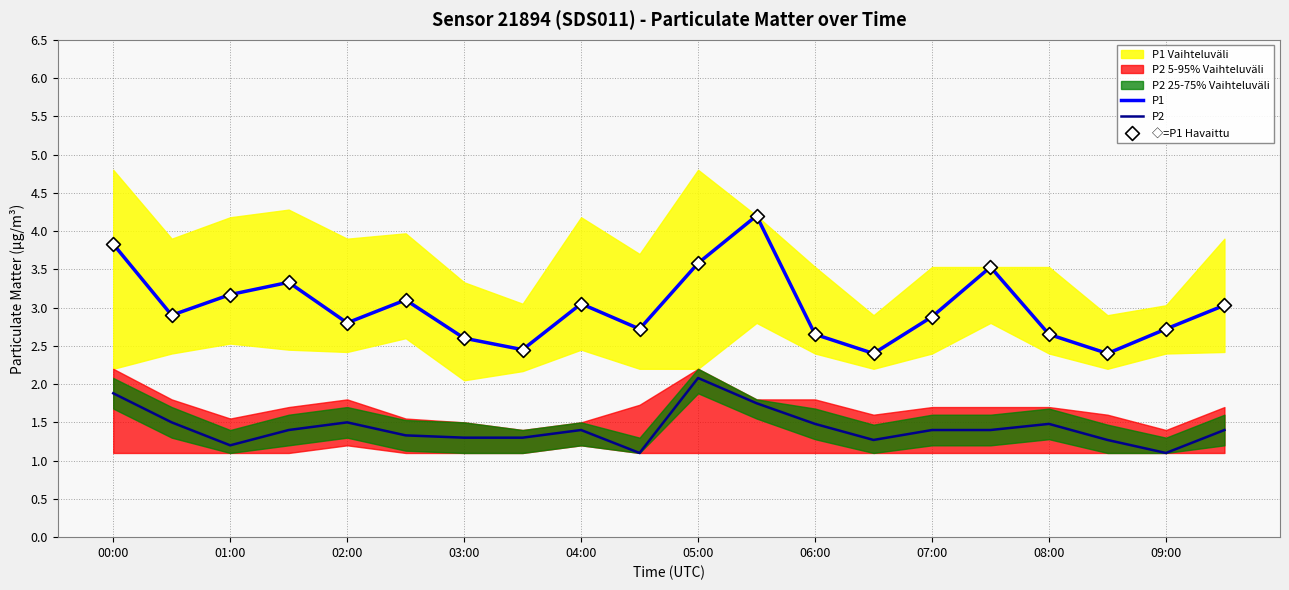

Is the value of P2 at 06:00 greater than the value of P1 at 04:00?

No